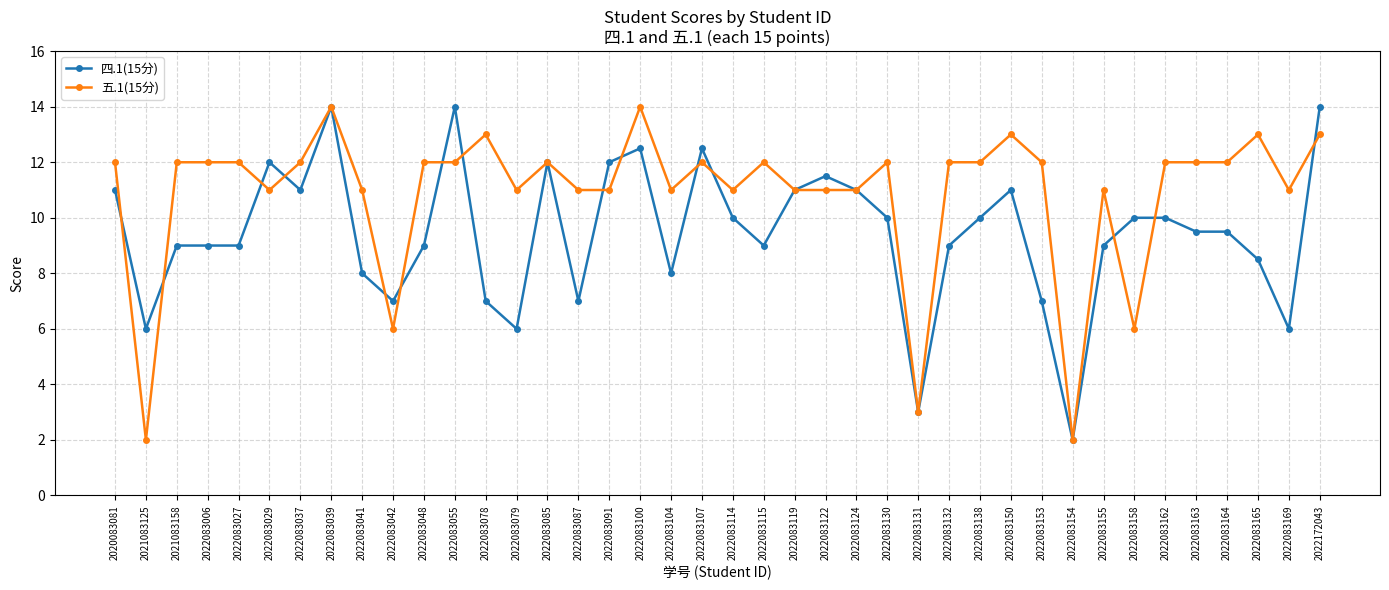

What is the difference between the highest and lowest values at 2022083079?

5.0